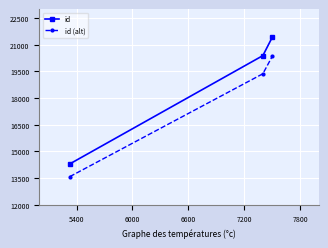

List the series in order of their overall mean, highest first.

id, id (alt)